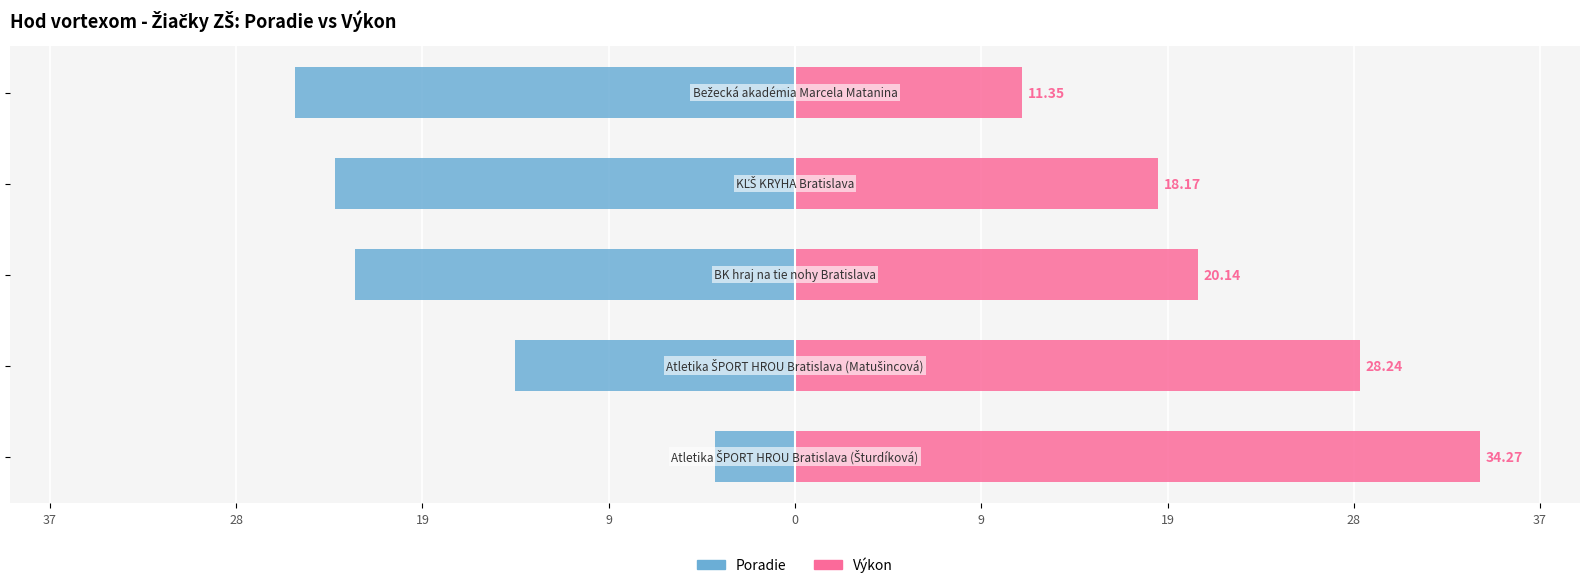

What is the sum of all Výkon values?

112.2